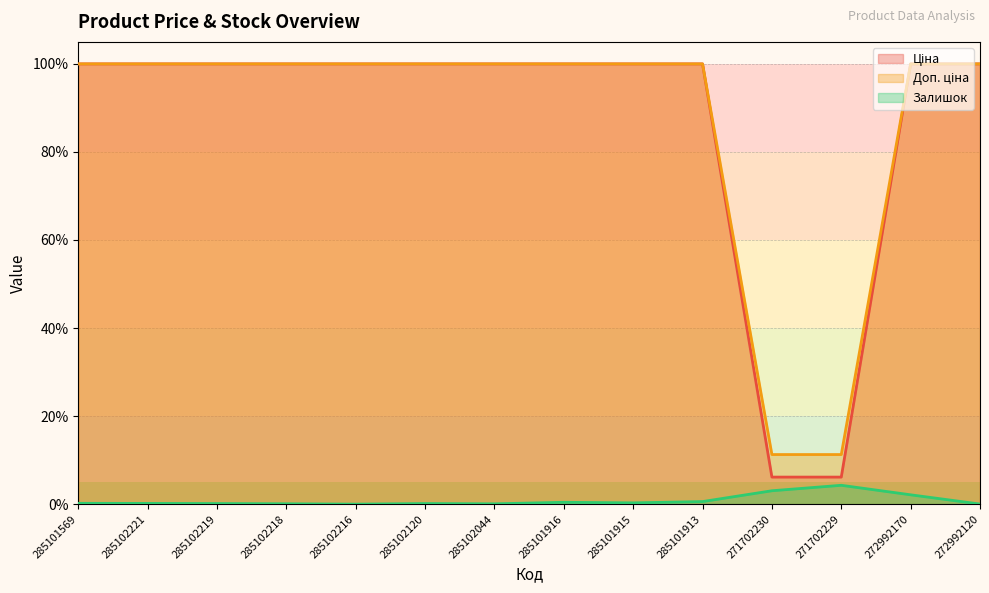

True or false: Залишок has a value of 0.2 at 285101569.

True